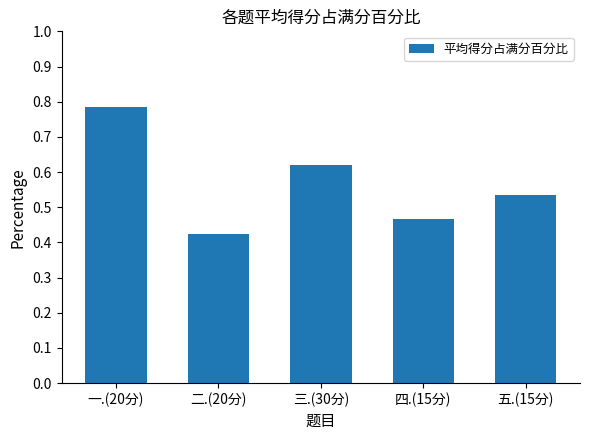

What is the sum of all values?

2.8